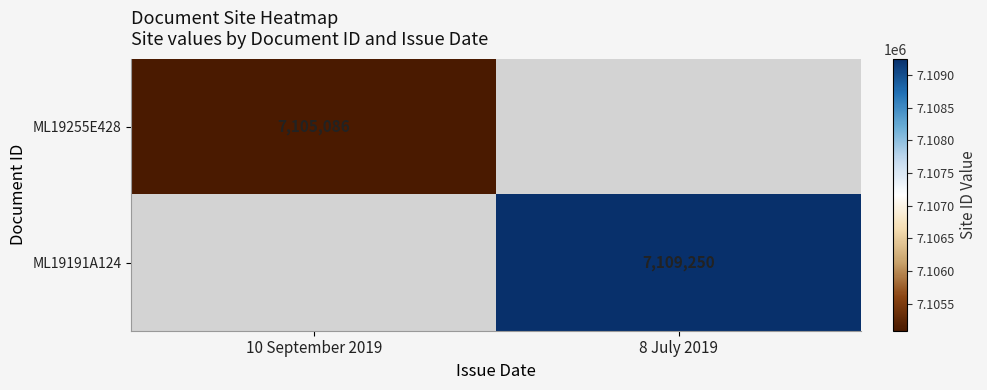

The value of ML19255E428 at 10 September 2019 is 7105086. True or false?

True